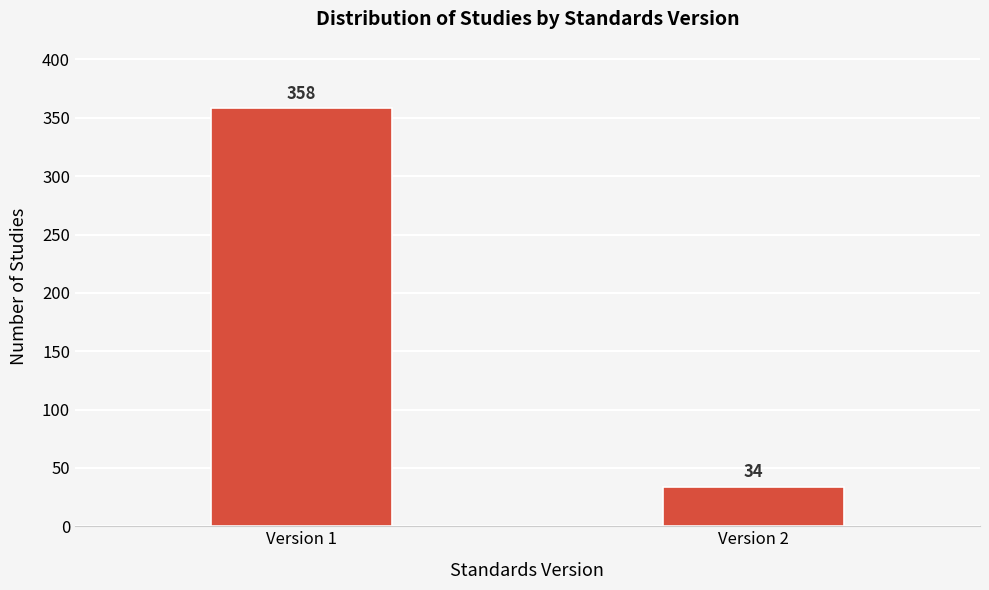

Reading right to left, what are all the values shown in this chart?

Version 2=34	Version 1=358